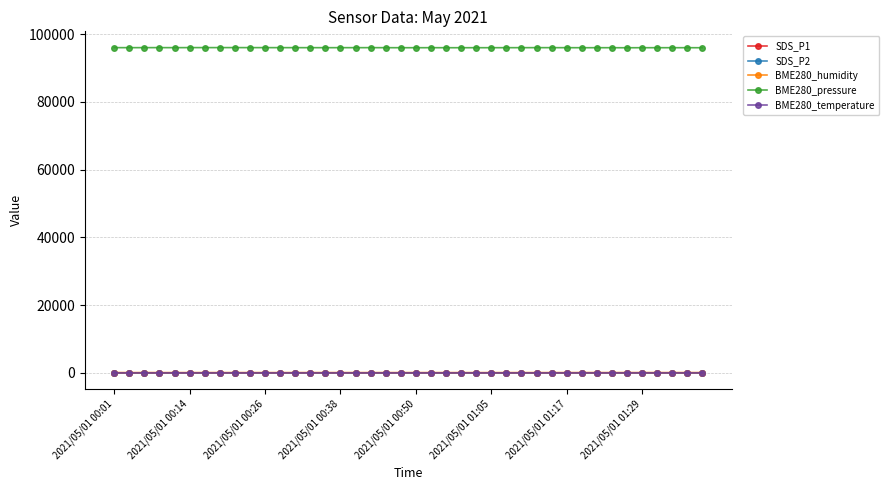

True or false: BME280_pressure and BME280_humidity cross at least once.

False